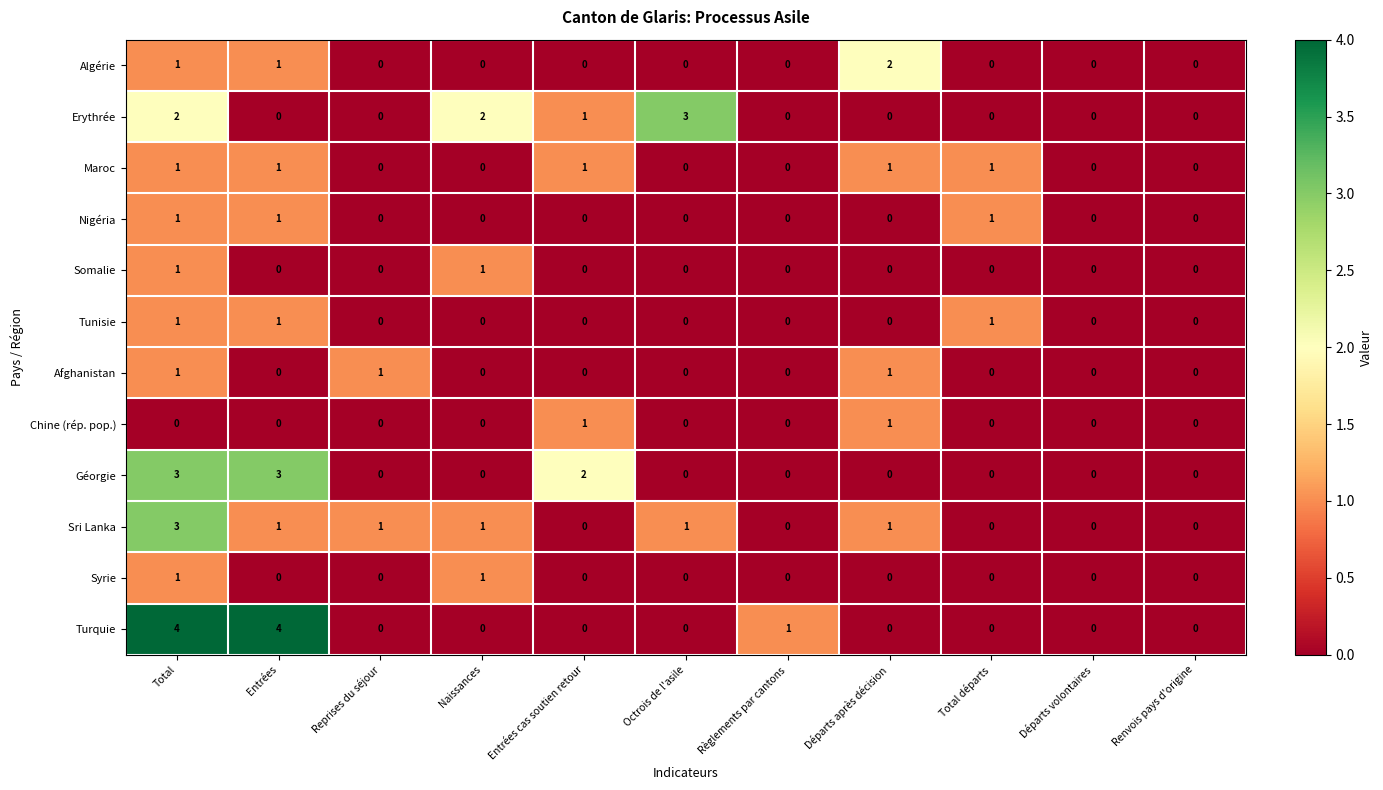

What is the spread (max minus min) of values at Entrées?

4